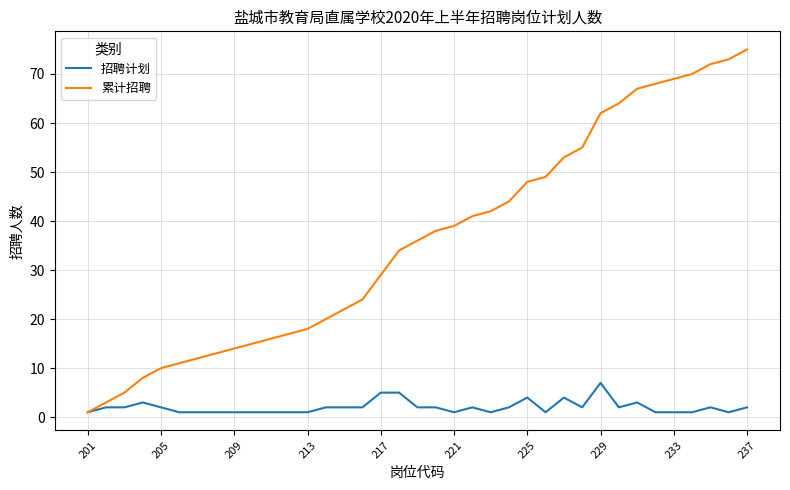

What is the maximum value for 累计招聘?

75